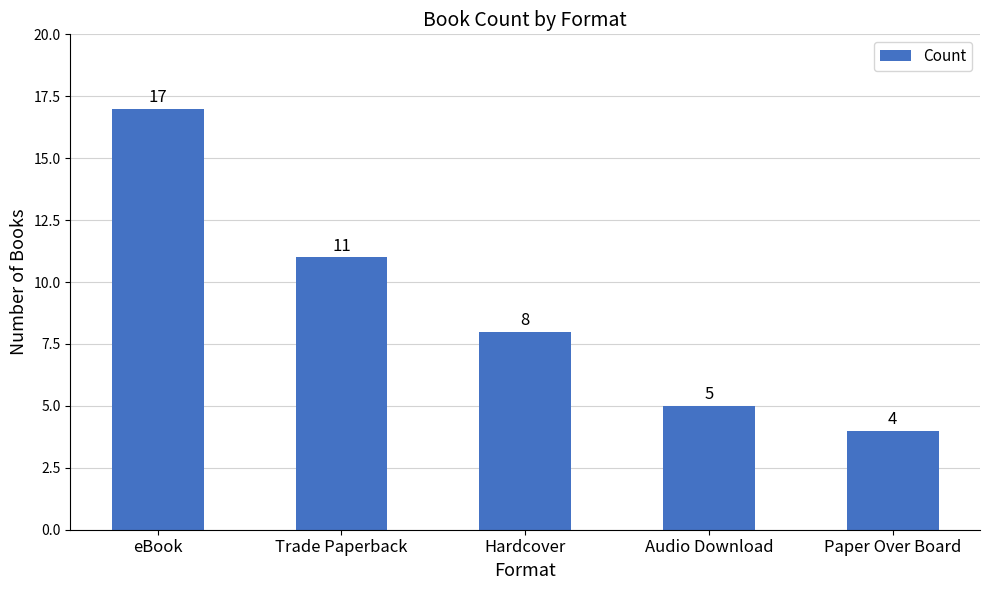

How many series are shown in this chart?

1